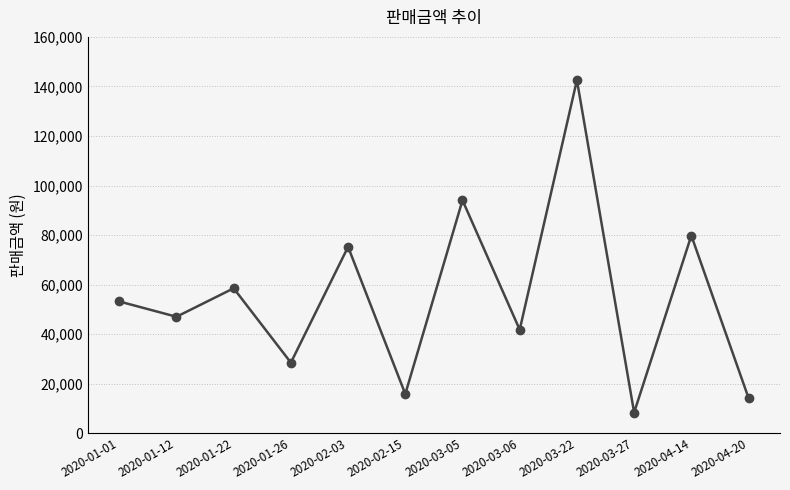

Rank the categories by value from highest to lowest.

2020-03-22, 2020-03-05, 2020-04-14, 2020-02-03, 2020-01-22, 2020-01-01, 2020-01-12, 2020-03-06, 2020-01-26, 2020-02-15, 2020-04-20, 2020-03-27